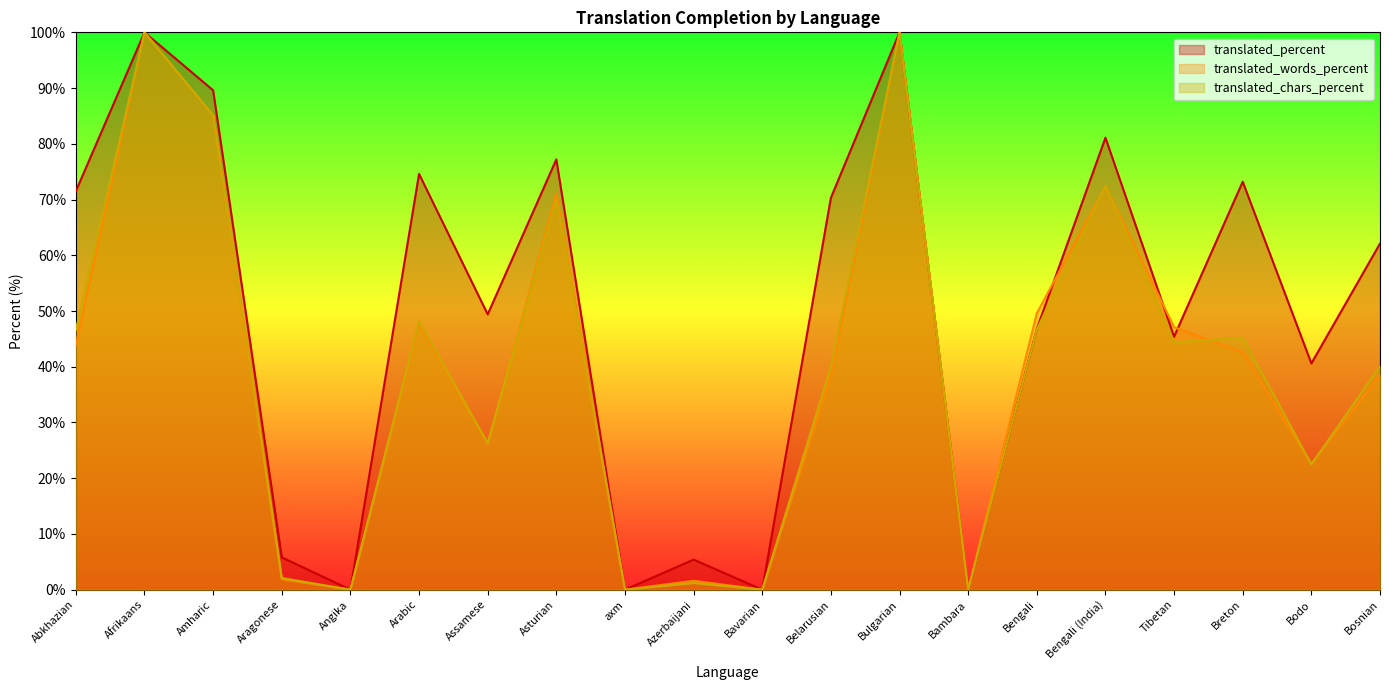

How many values in the translated_percent series are below 62?

10